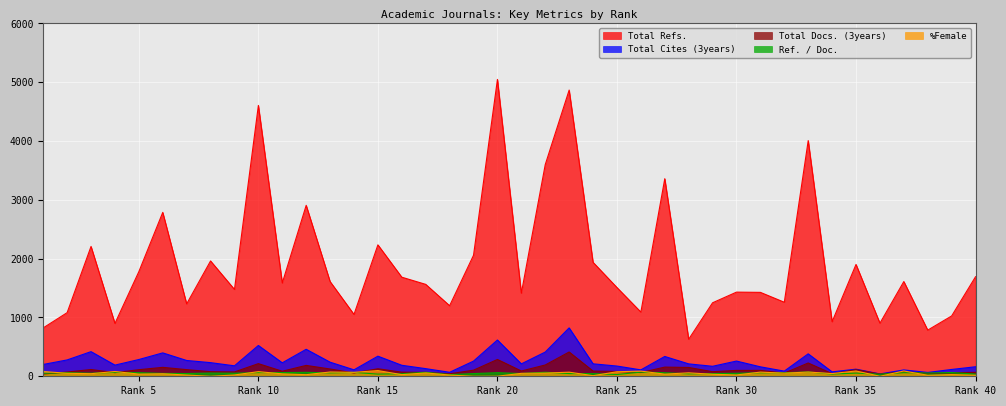

True or false: Total Refs. and %Female intersect in this chart.

False